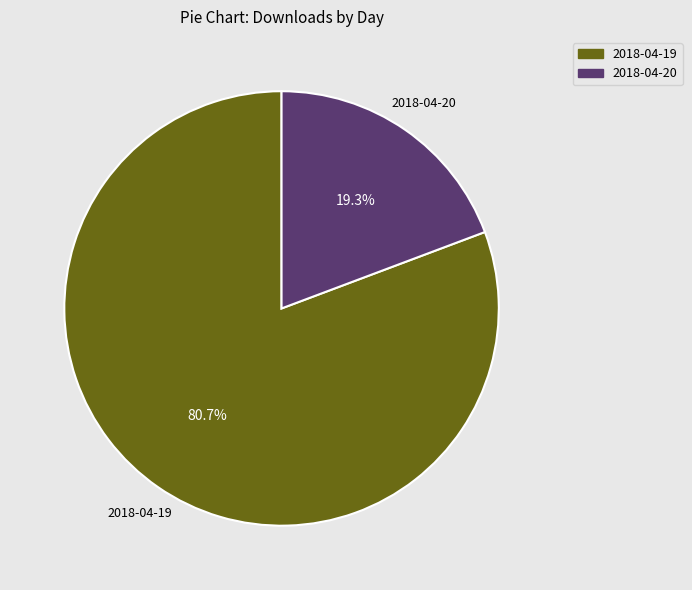

What percentage do 2018-04-20 and 2018-04-19 together represent?

100.0%